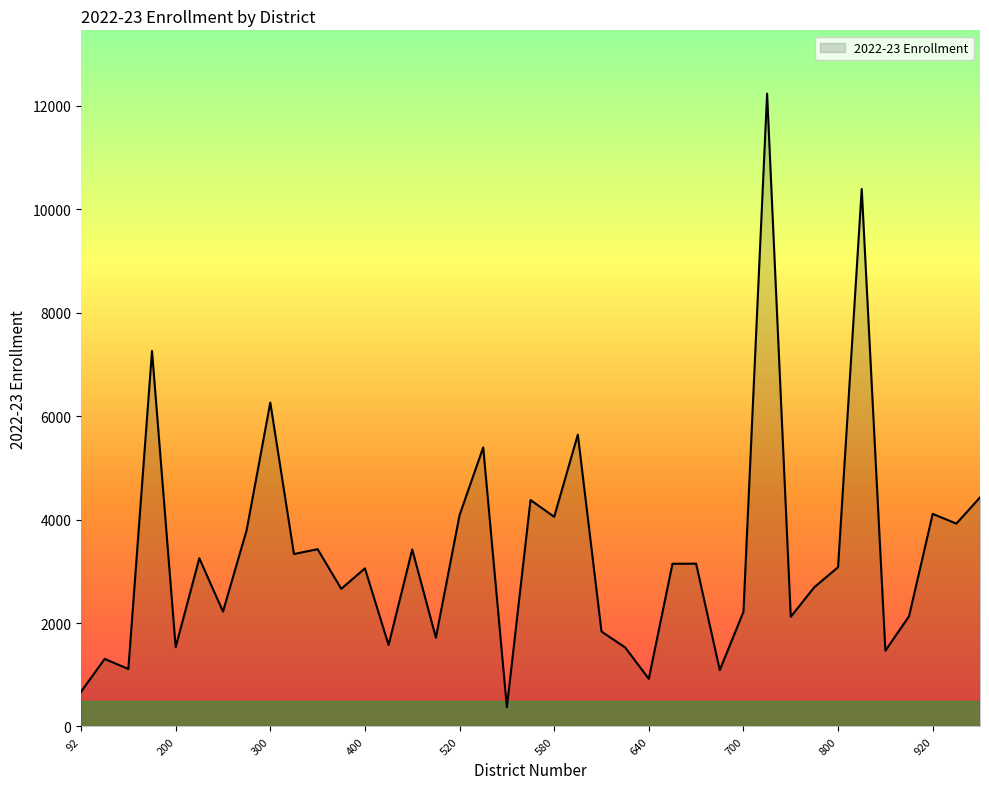

Does the chart display data point markers on the line(s)?

No